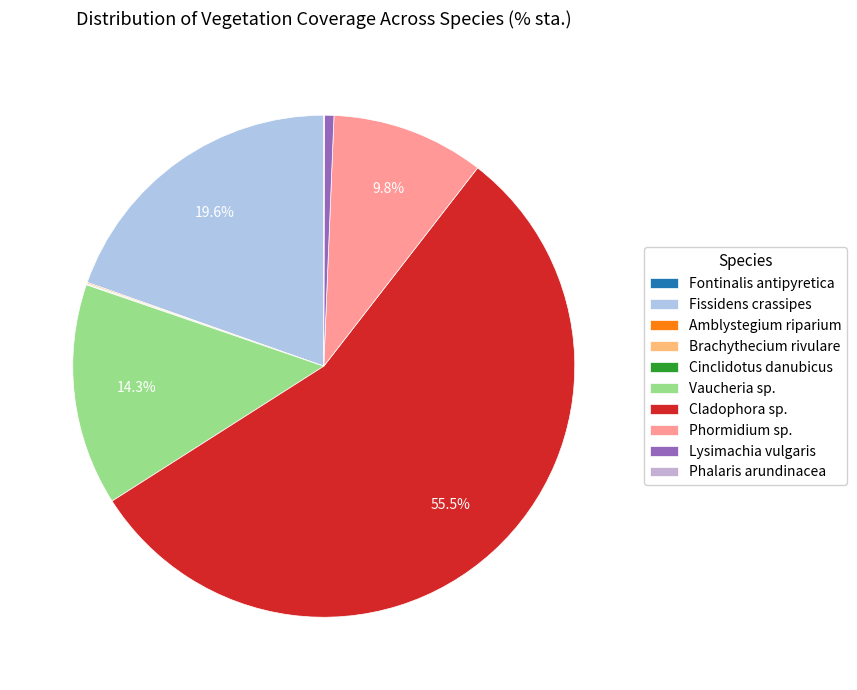

Which slice is the largest?

Cladophora sp.